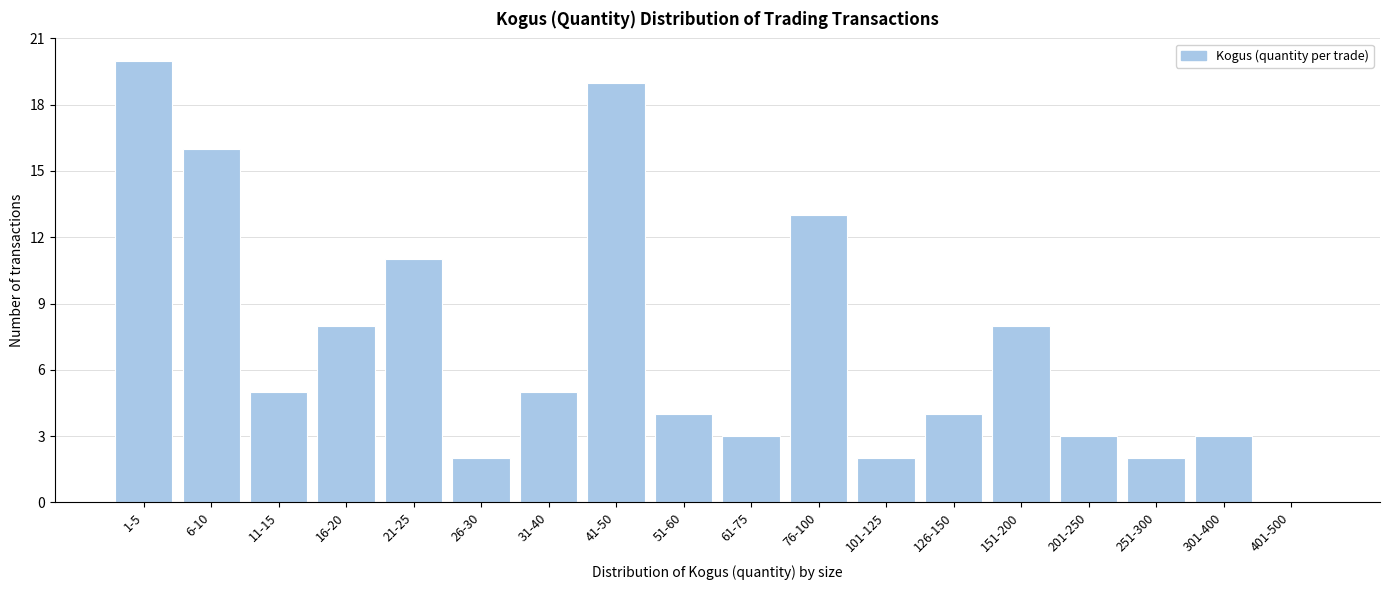

Reading right to left, list all the values displayed in this chart.

401-500=0	301-400=3	251-300=2	201-250=3	151-200=8	126-150=4	101-125=2	76-100=13	61-75=3	51-60=4	41-50=19	31-40=5	26-30=2	21-25=11	16-20=8	11-15=5	6-10=16	1-5=20